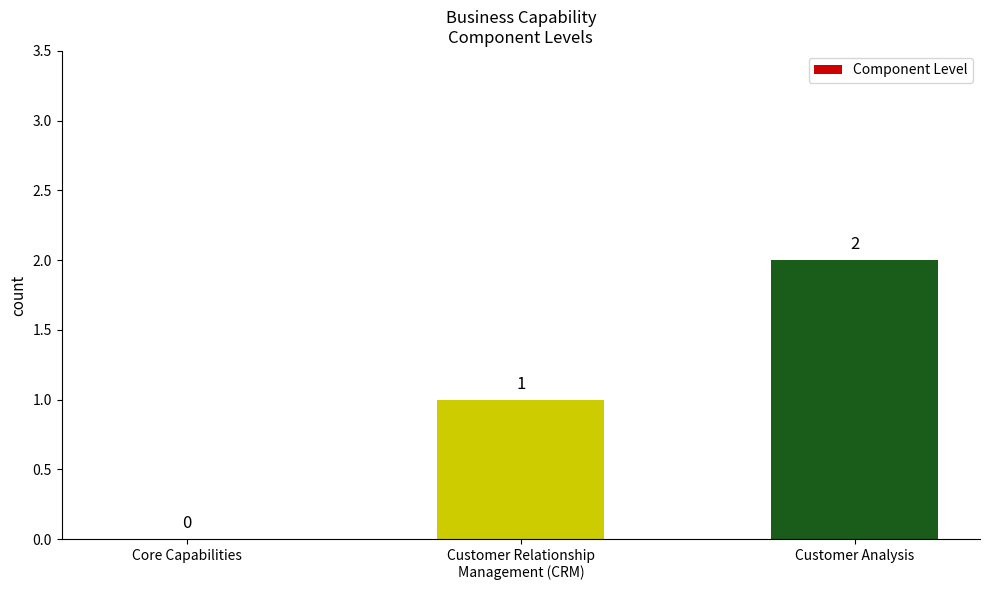

What is the difference between the values at Customer Analysis and Customer Relationship
Management (CRM)?

1